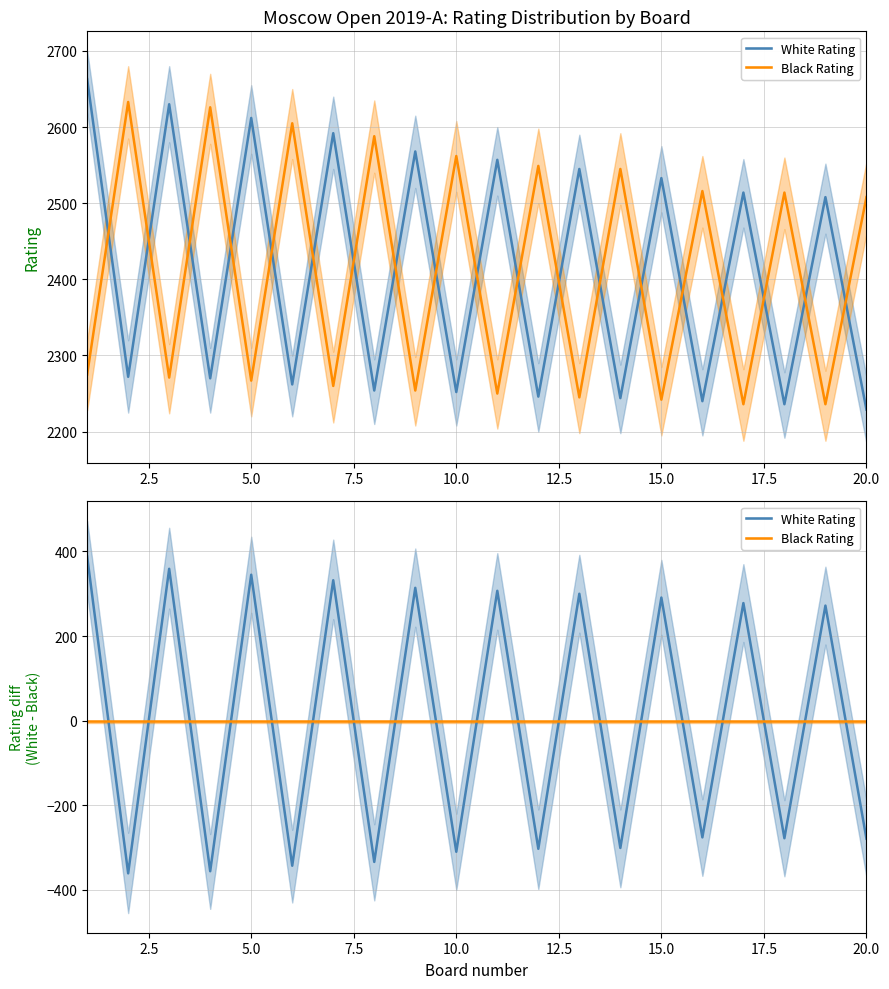

Does the chart have visible grid lines?

Yes